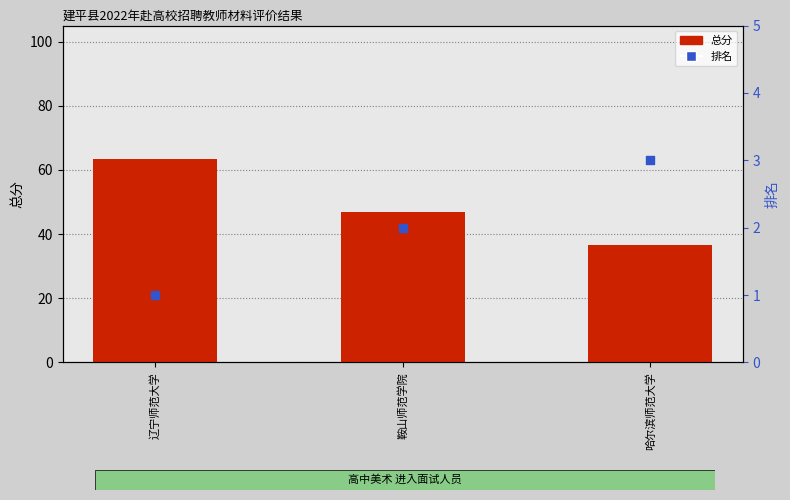

Which series has the largest total across all categories?

总分